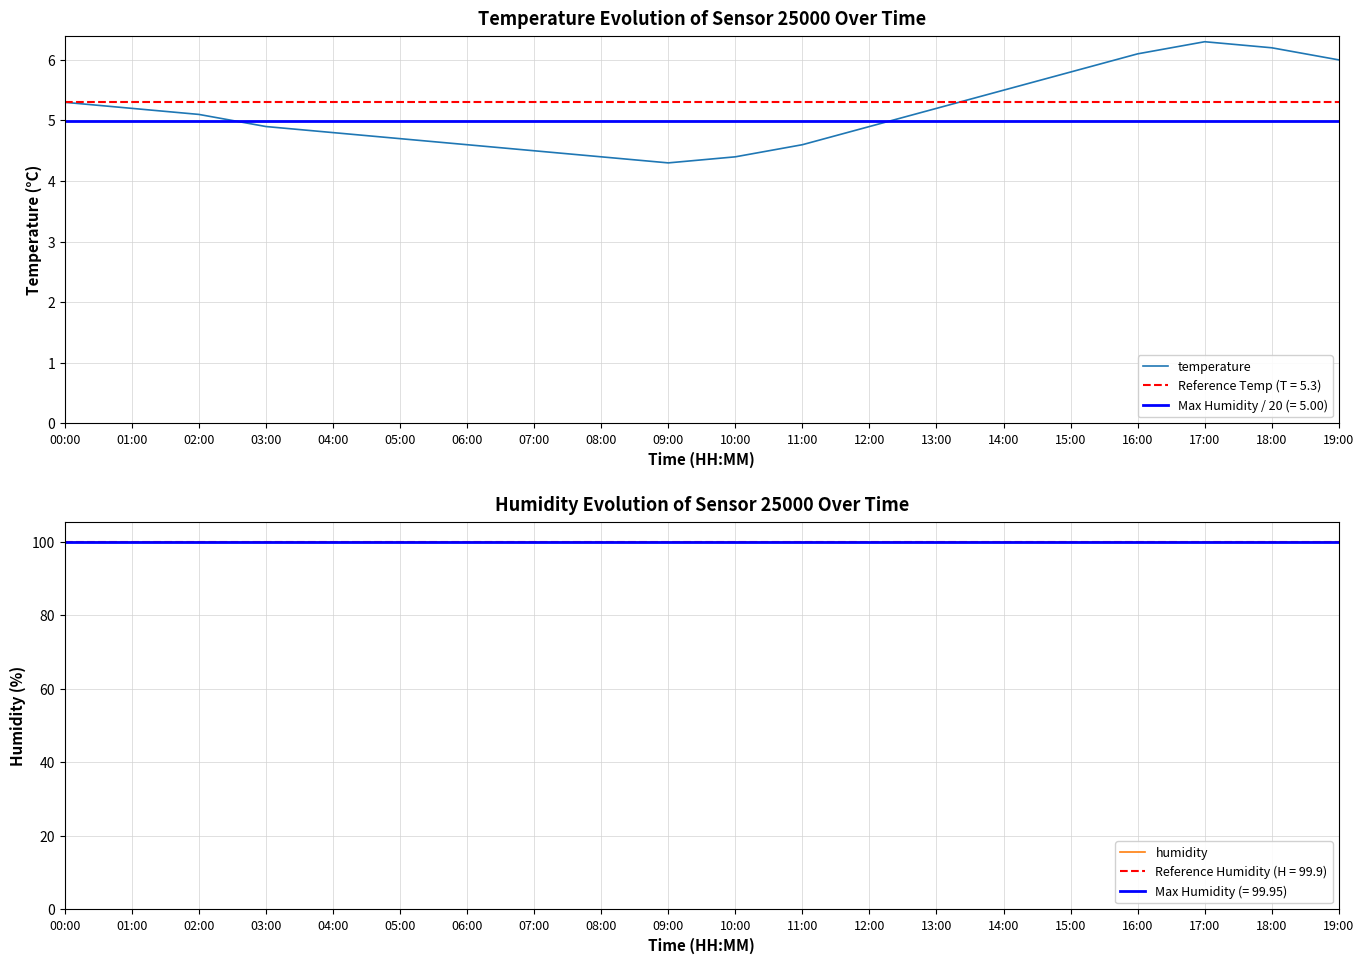

List the series in order of their peak value, highest first.

humidity, temperature